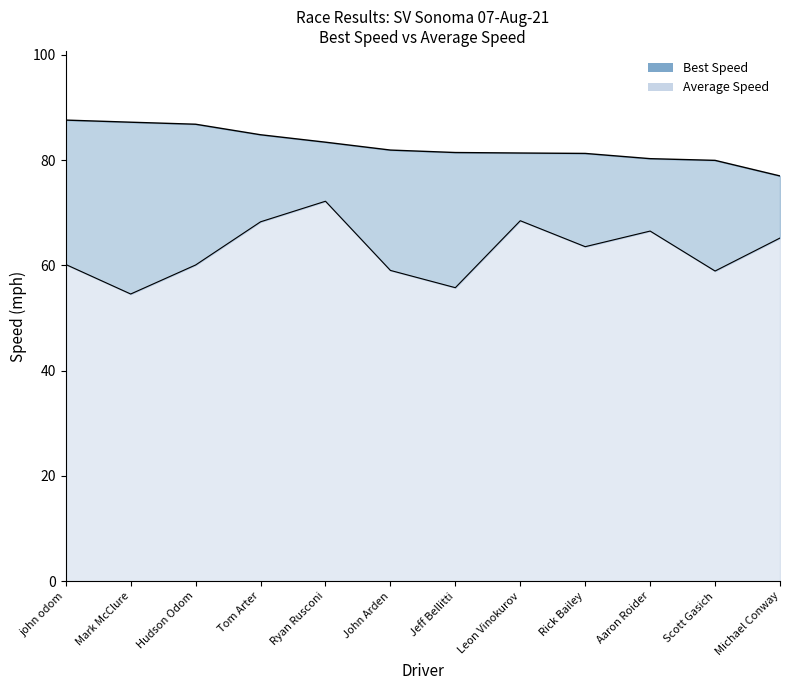

True or false: Best Speed boundary has a value of 87.6 at john odom.

True